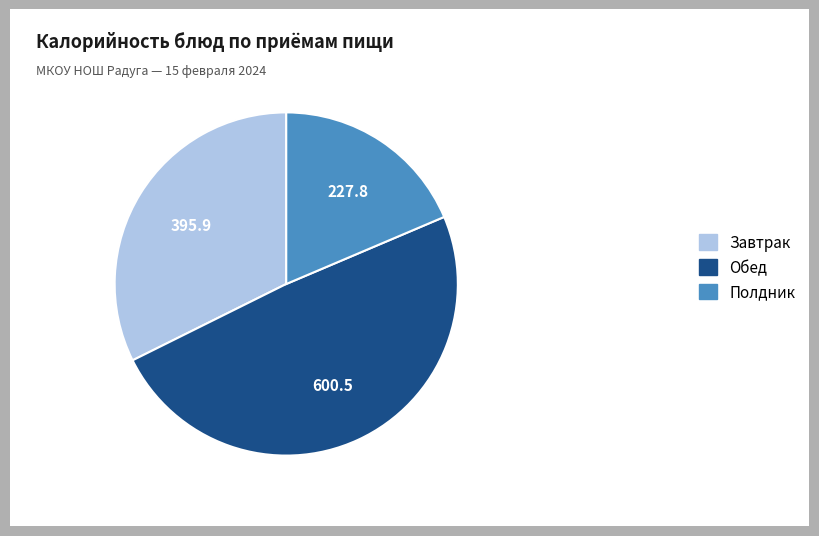

How many segments does this pie chart have?

3